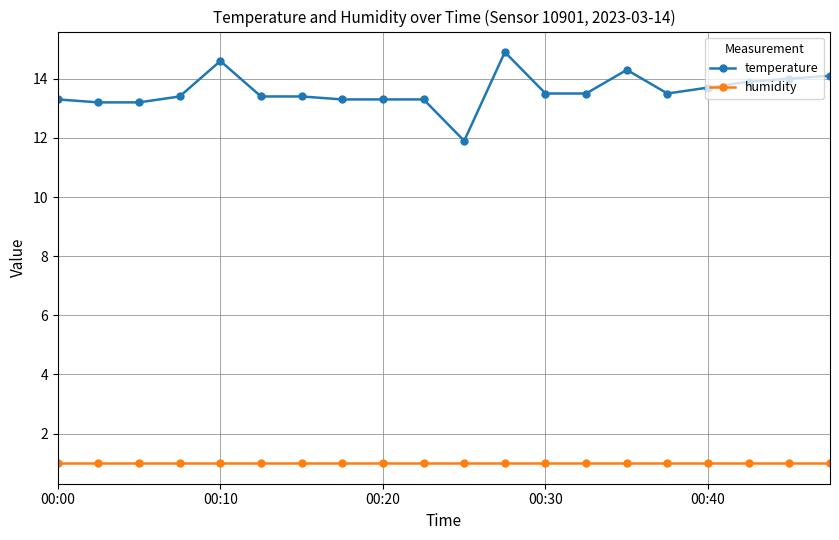

What is the average value of the humidity series?

1.0